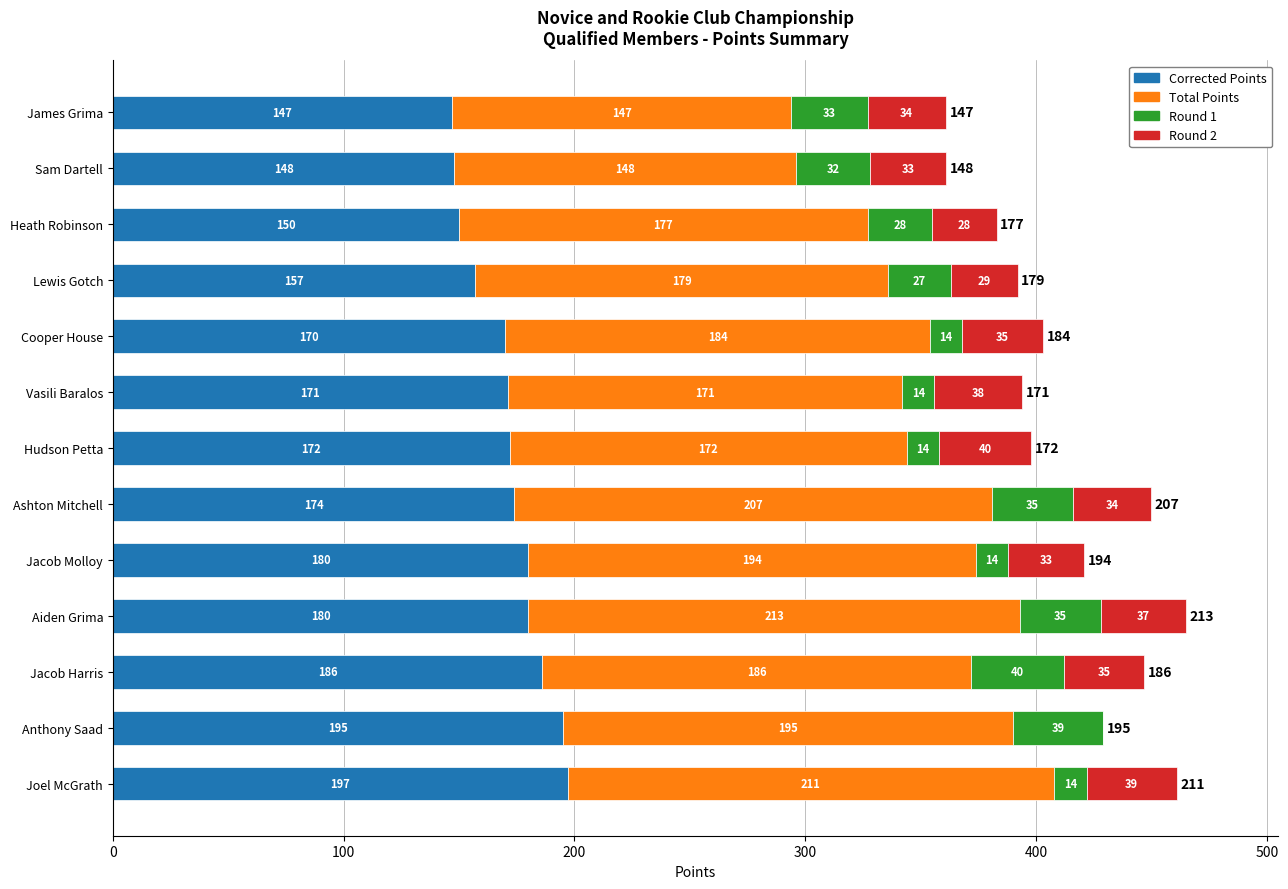

How many categories are shown in the chart?

13